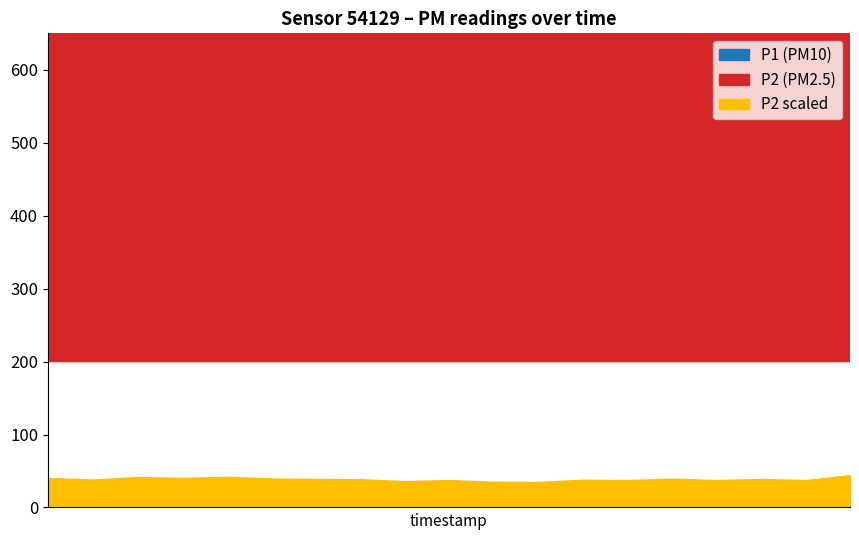

At which category does P1 reach its first local peak?

00:13